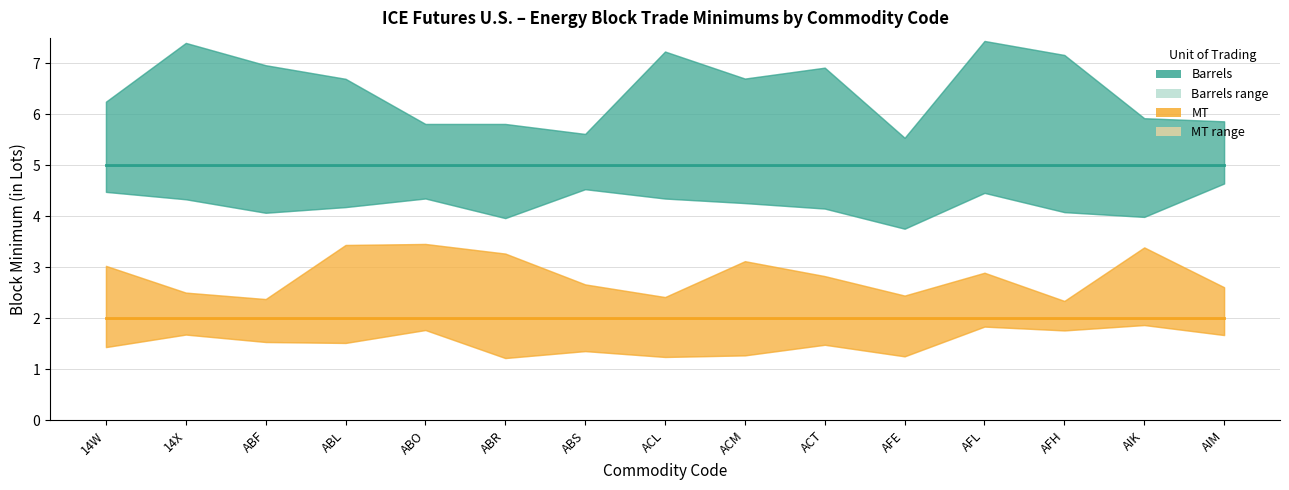

Between ACL and 14W, which is larger?

ACL